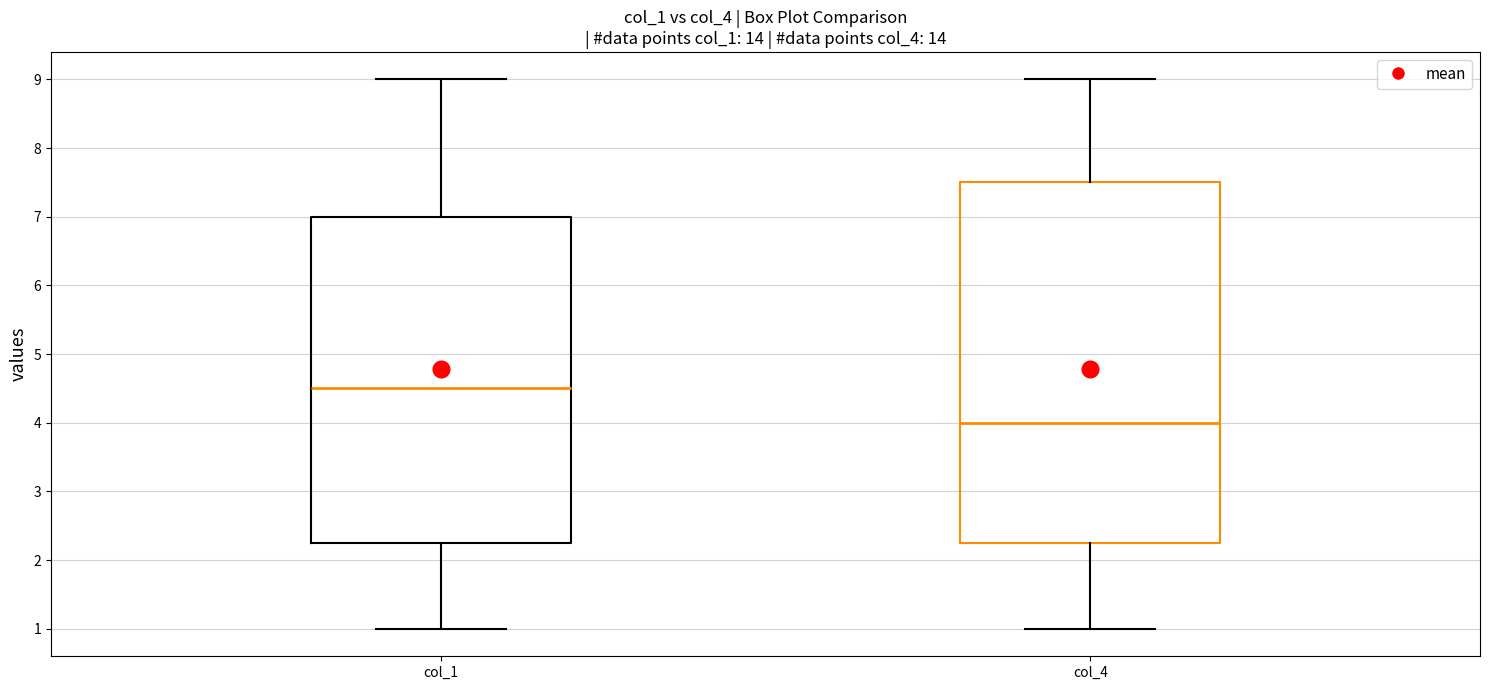

Which box is the tallest, from its lower edge to its upper edge?

col_4